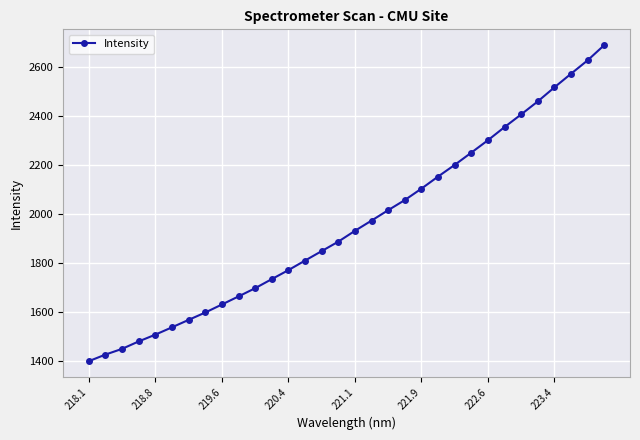

What is the difference between the maximum and second lowest values?

1265.8